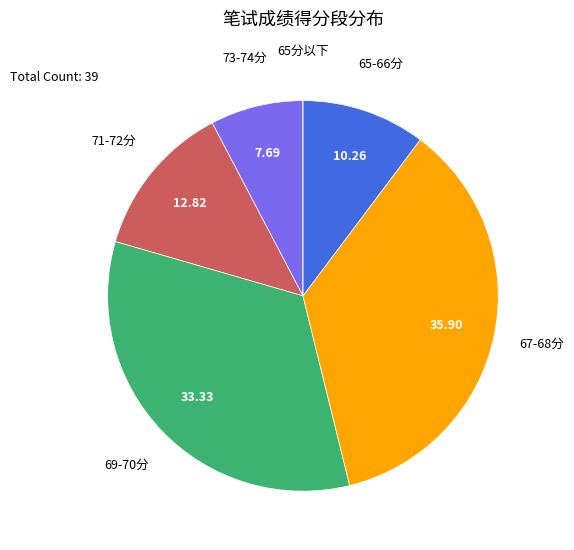

Does any single category account for the majority?

No